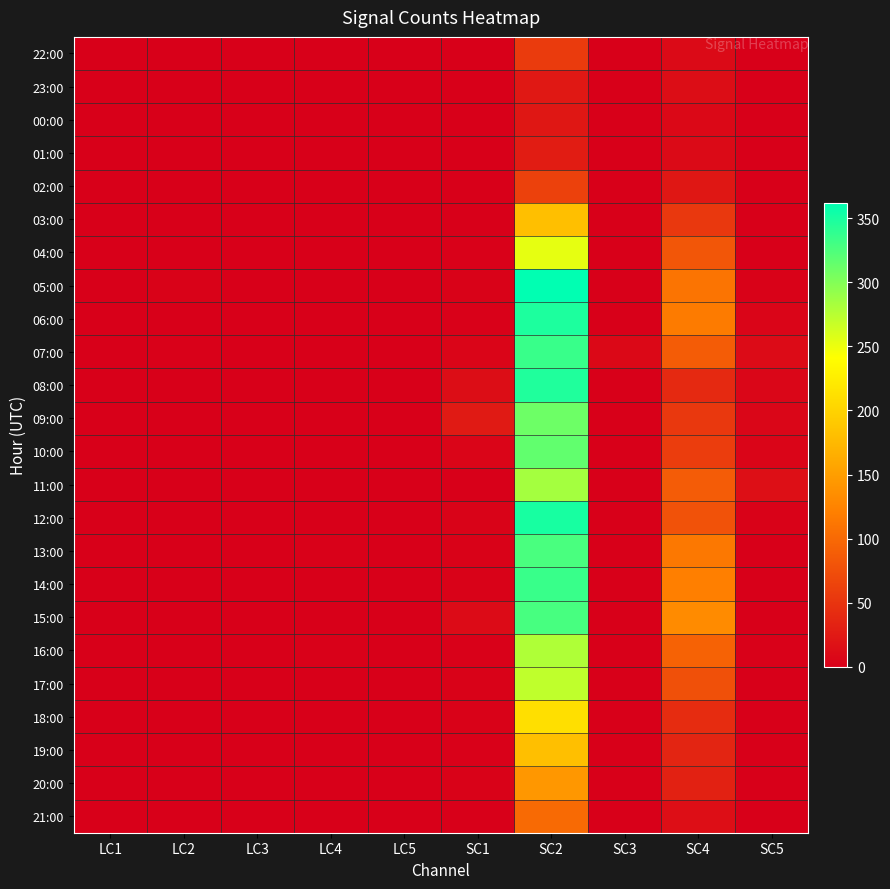

List the series in order of their peak value, highest first.

05:00, 12:00, 06:00, 08:00, 07:00, 14:00, 15:00, 13:00, 10:00, 09:00, 11:00, 16:00, 17:00, 04:00, 18:00, 03:00, 19:00, 20:00, 21:00, 02:00, 22:00, 01:00, 23:00, 00:00